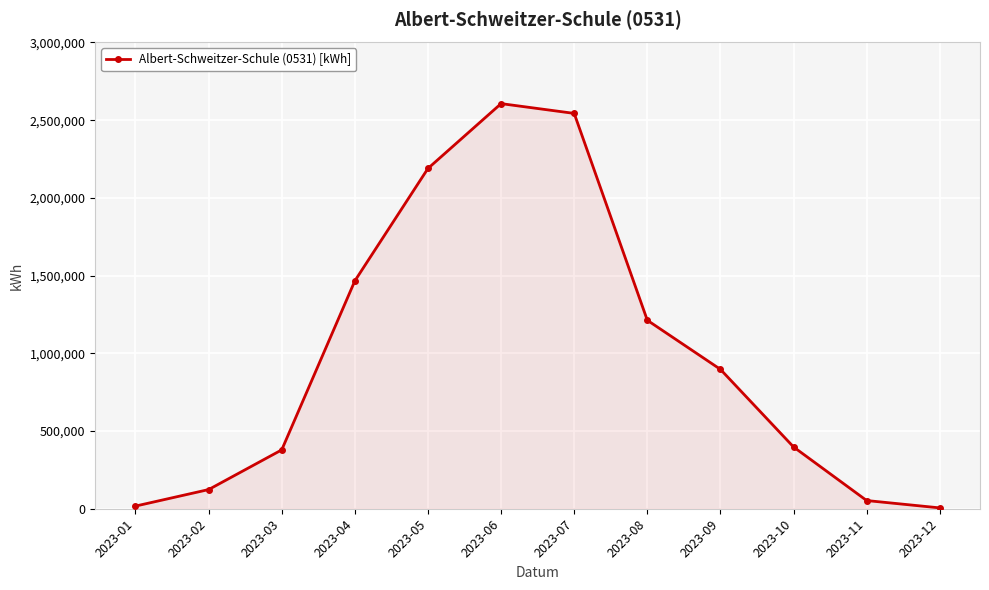

Is it true that the value at 2023-07 is 3383219?

False